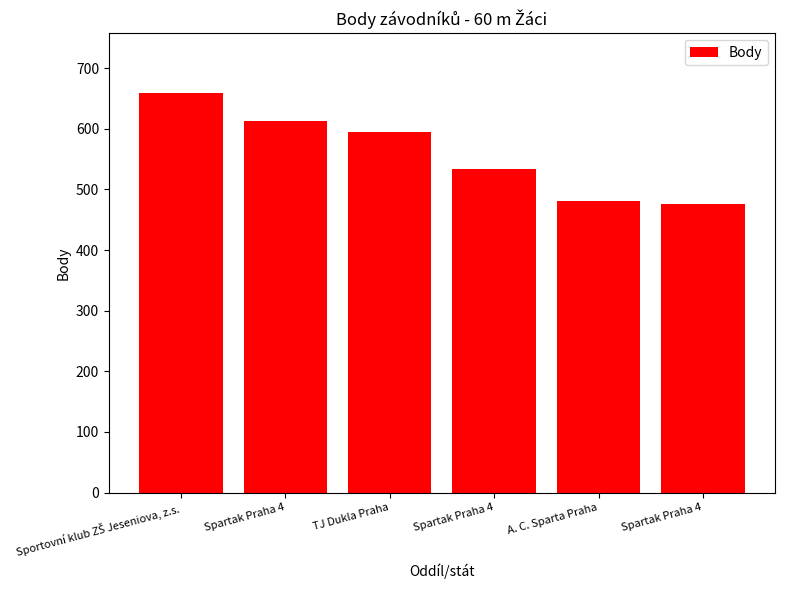

Where does the data first go above 595?

Sportovní klub ZŠ Jeseniova, z.s.